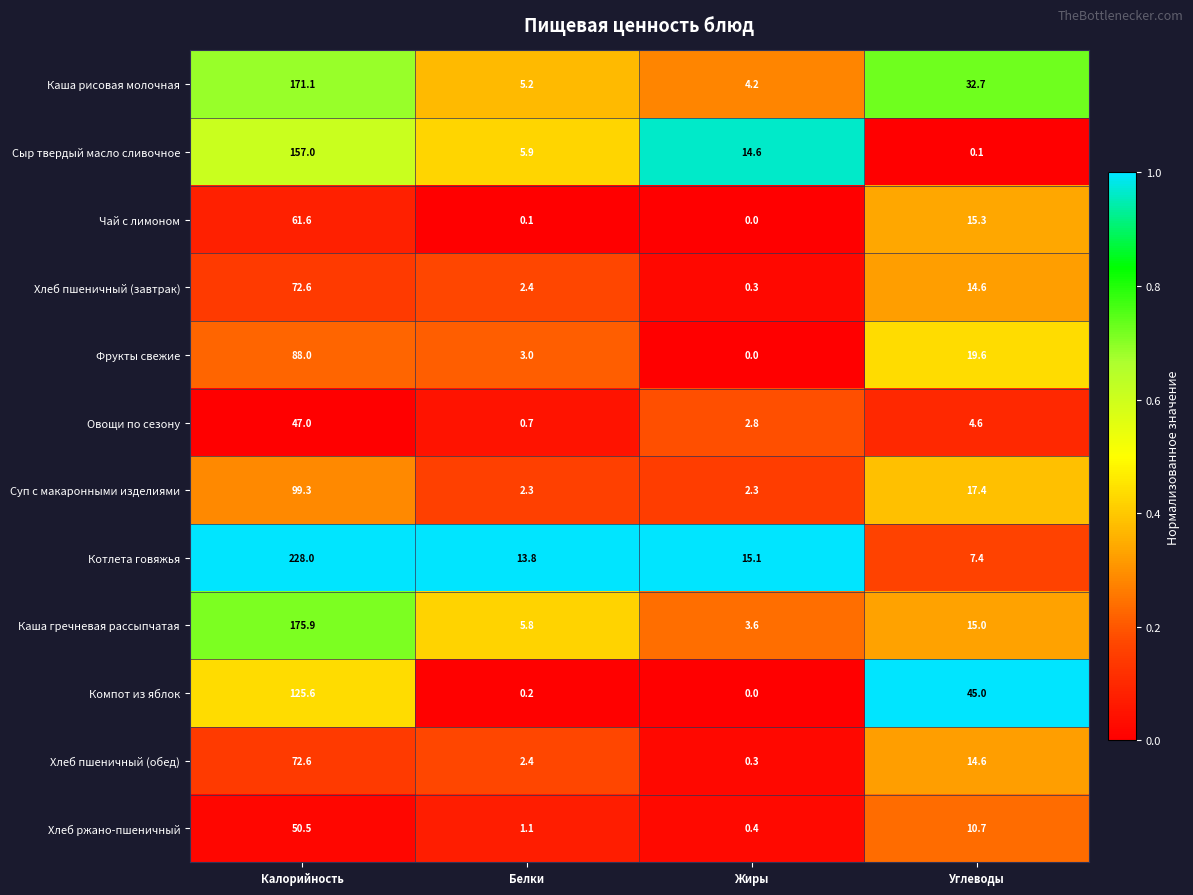

True or false: Компот из яблок has a value of 125.6 at Калорийность.

True